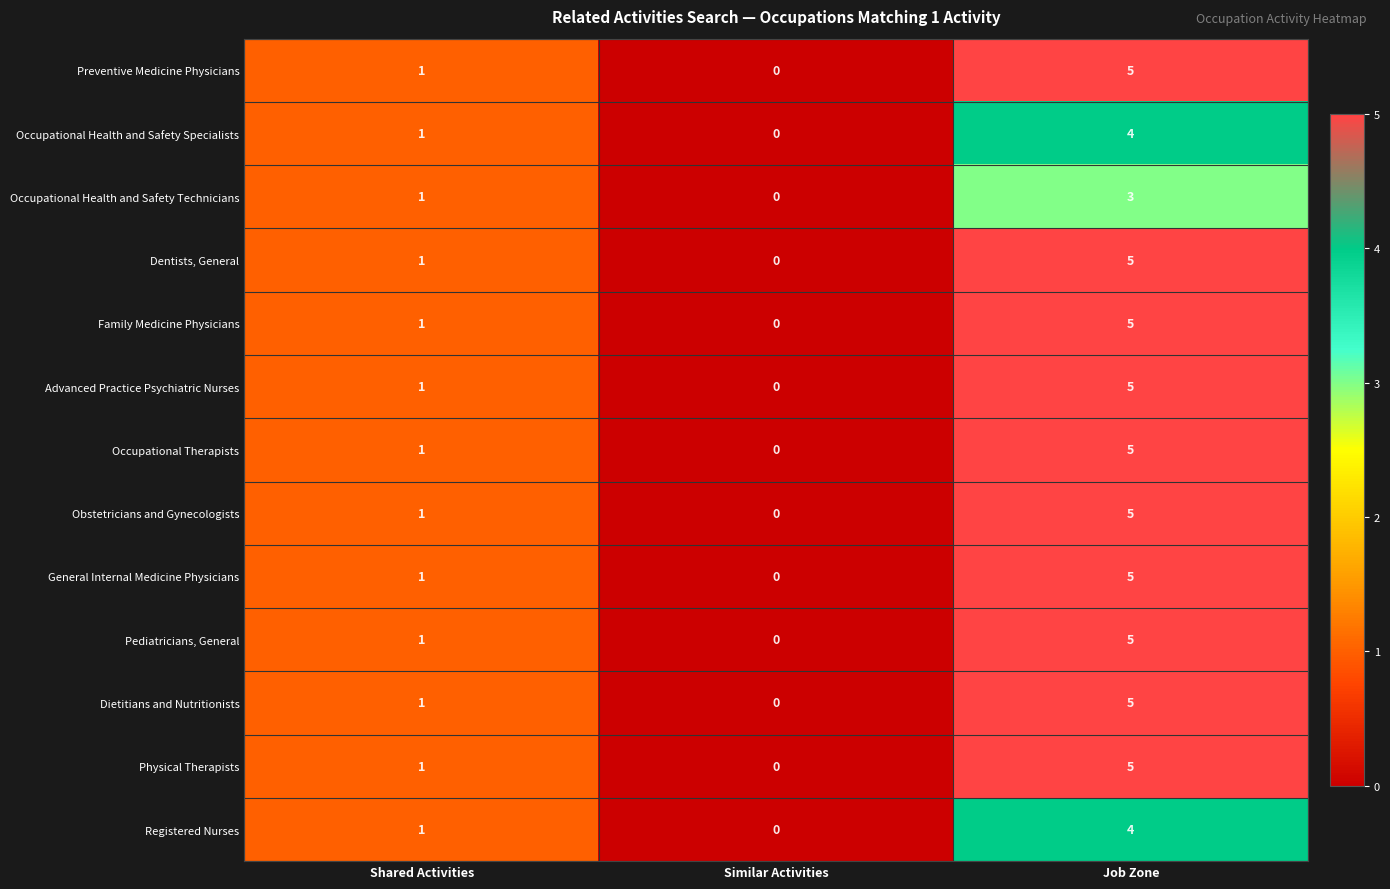

At which category is the sum across all series the highest?

Job Zone